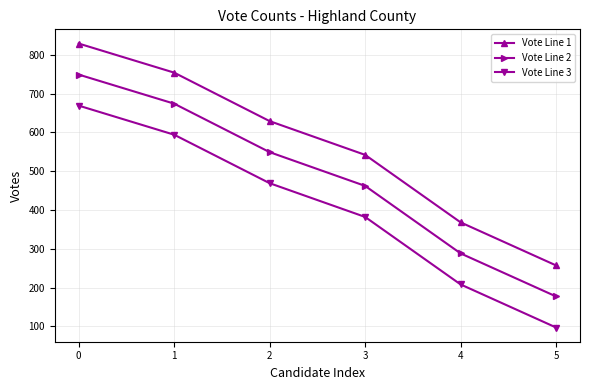

What is the spread (max minus min) of values at 0?

160